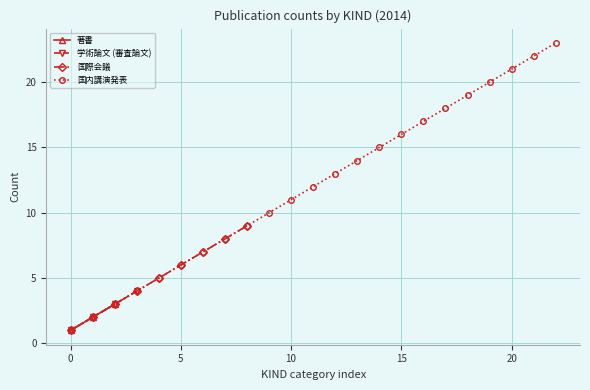

The value of 著書 at 学術論文 (審査論文) is -1. True or false?

False